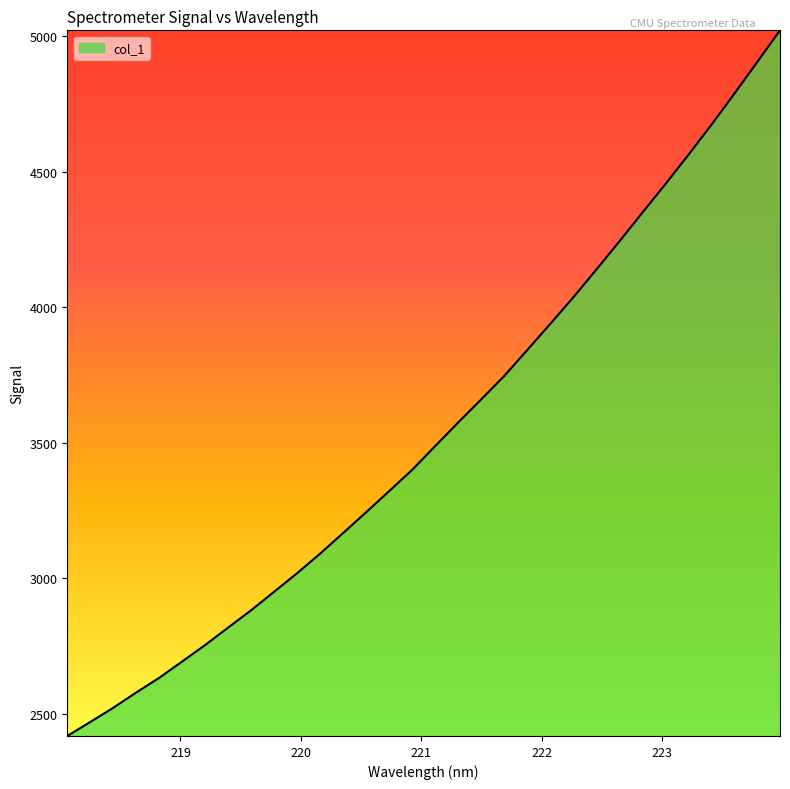

What is the greatest value displayed?

5021.5